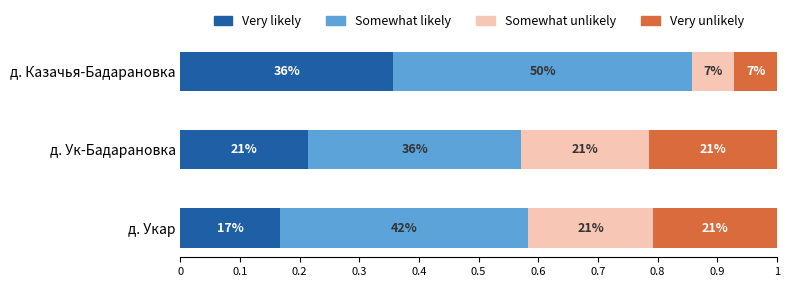

What is the difference between the maximum and second lowest values in the Very likely series?

0.1